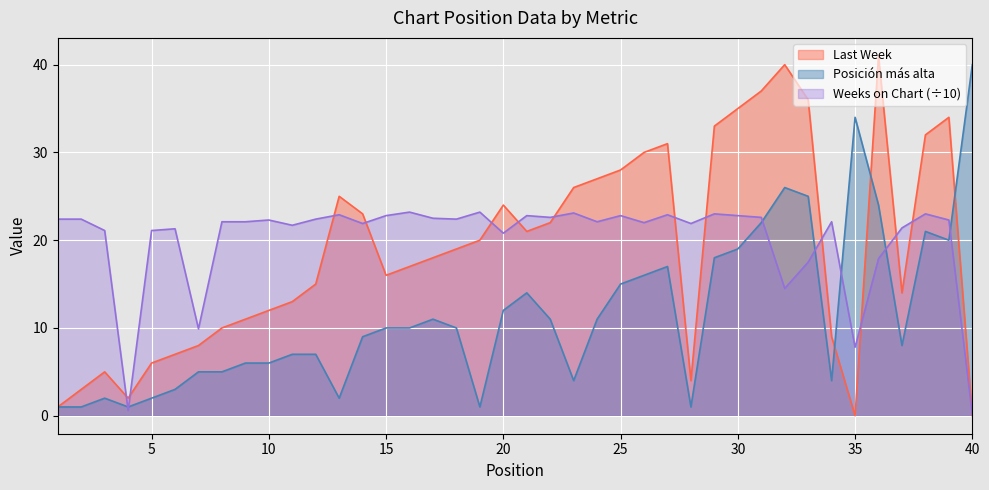

True or false: Last Week has more than 0 points higher than both neighbors.

True